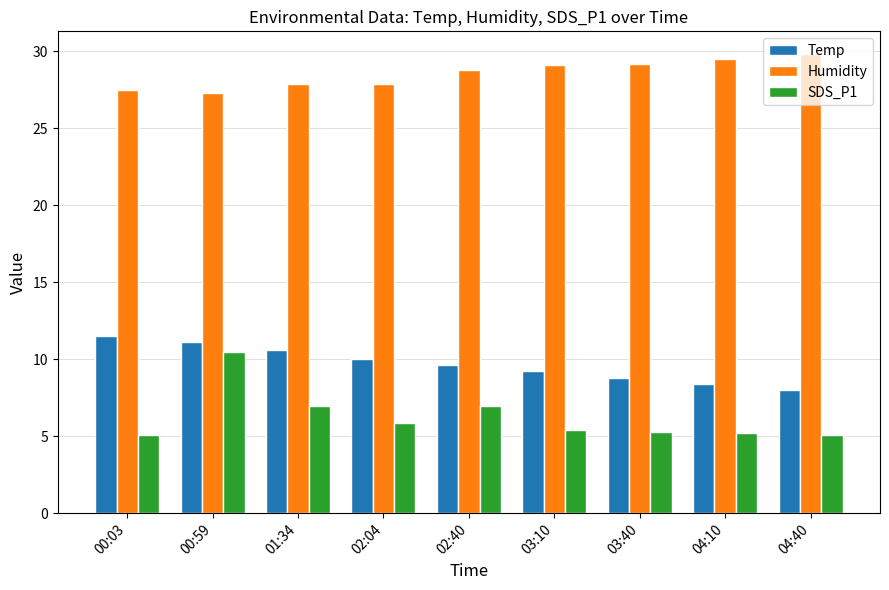

What is the difference between the highest and lowest values at 03:40?

23.9